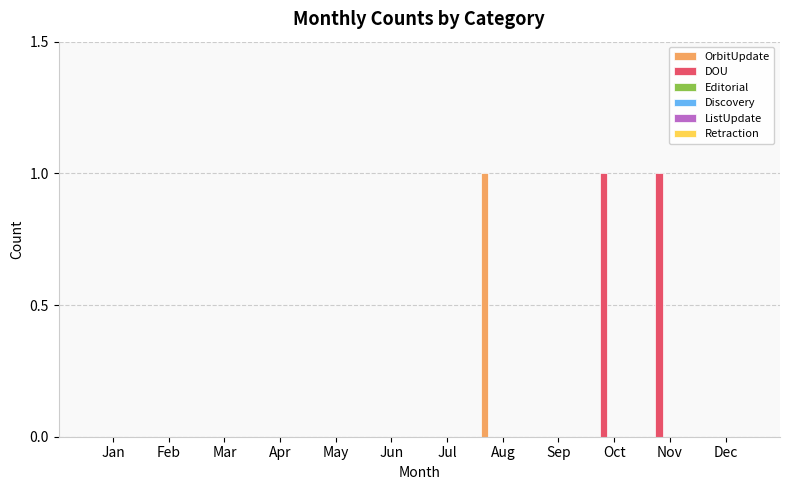

Which series has the largest total across all categories?

DOU